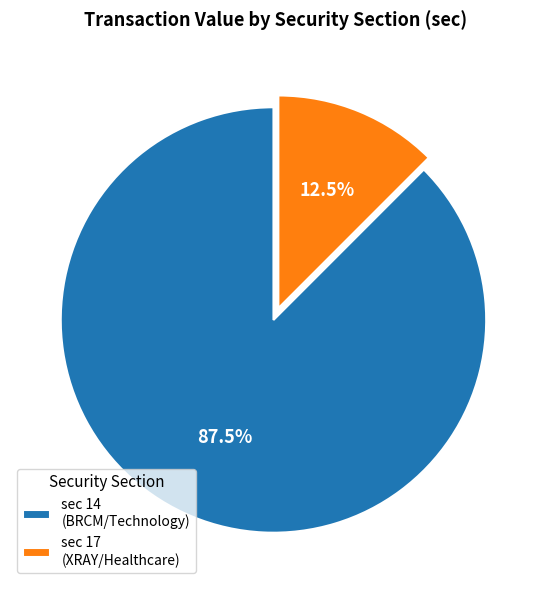

To the nearest percent, what is the average slice percentage?

50%